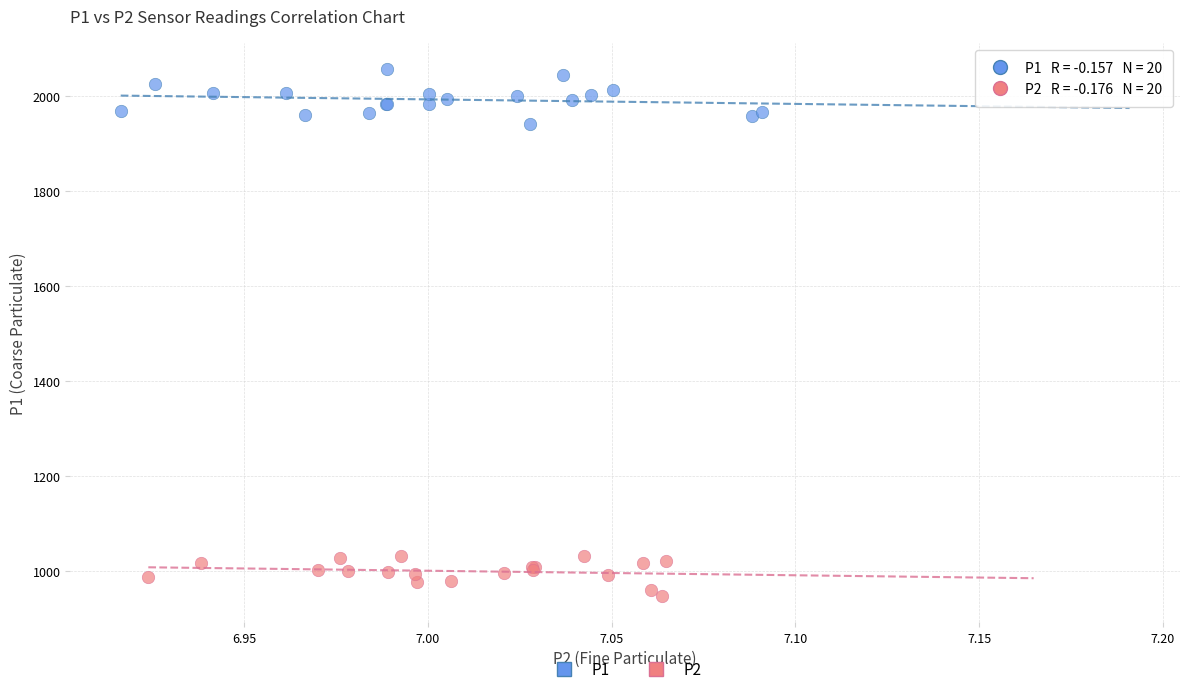

Which series reaches the maximum Y coordinate?

P1